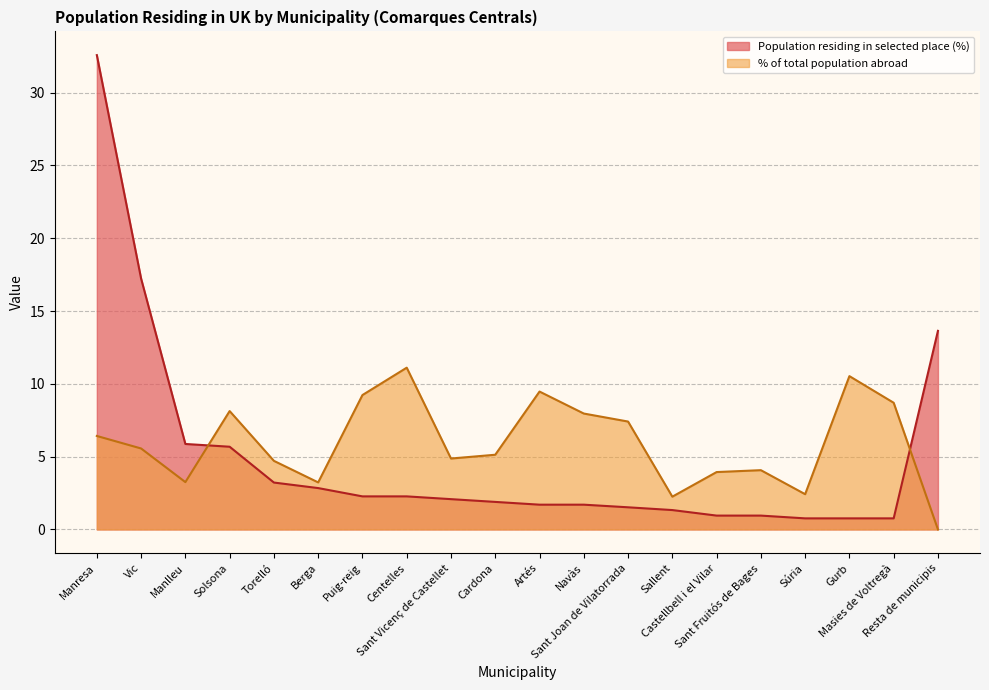

Which category has the lowest value in the % of total population abroad series?

Resta de municipis